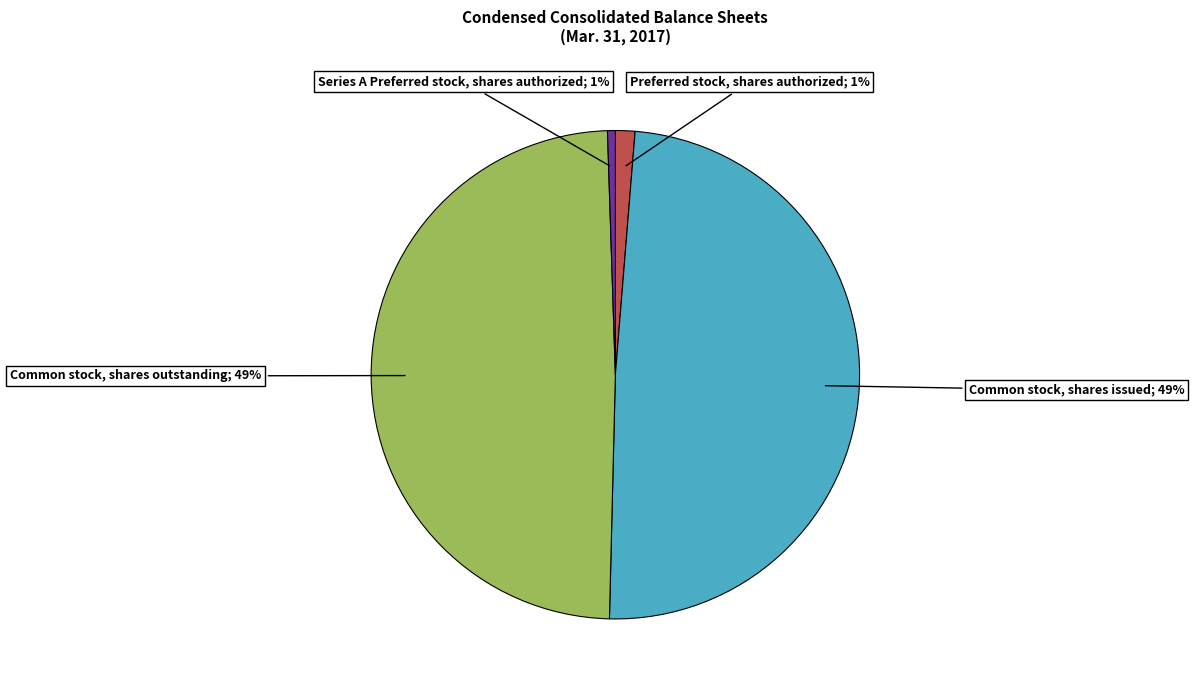

Is there a majority slice in this chart?

No